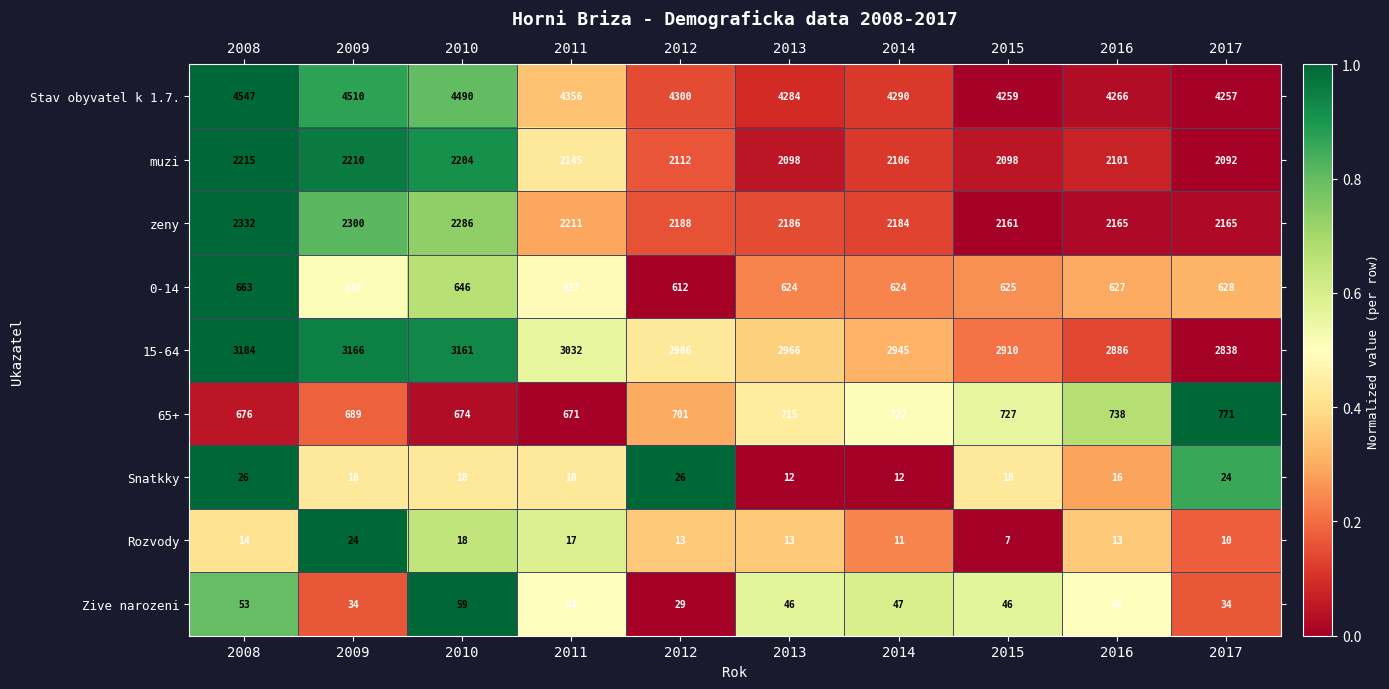

The 0-14 series shows 637 at 2011. True or false?

True